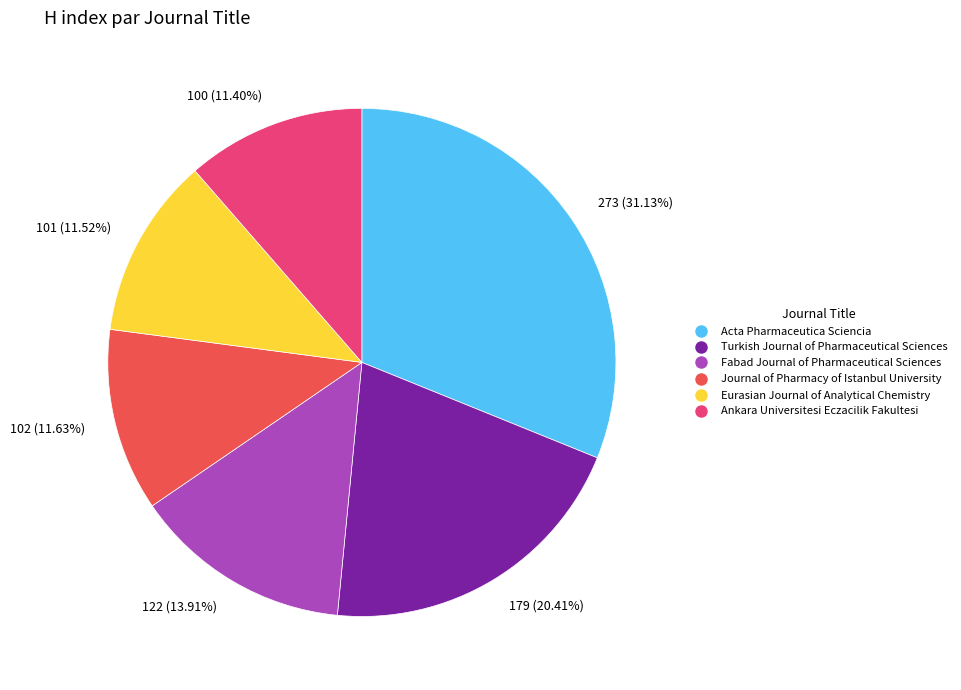

Which has a higher value, 101 (11.52%) or 273 (31.13%)?

273 (31.13%)